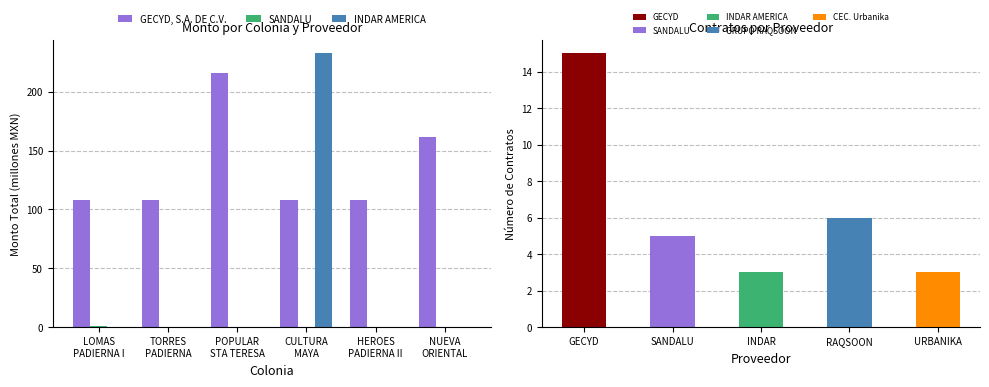

True or false: SANDALU has a value of 1.0 at LOMAS
PADIERNA I.

True